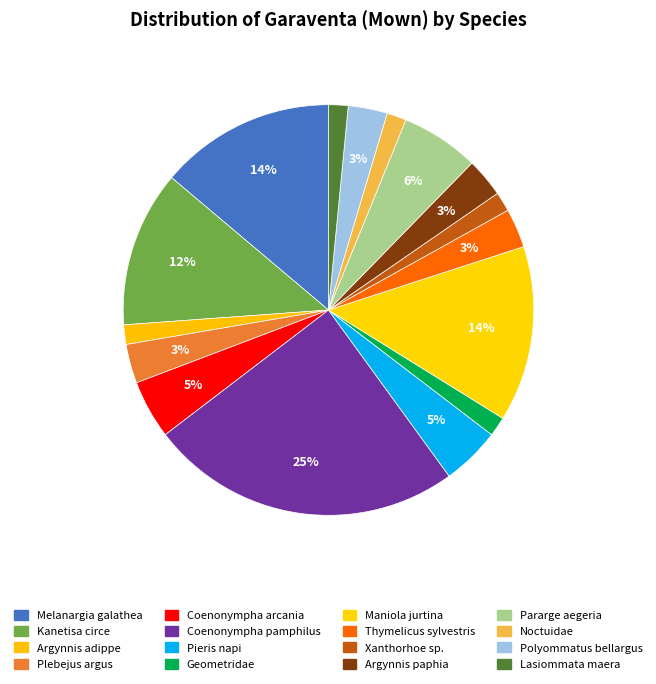

How many segments does this pie chart have?

16